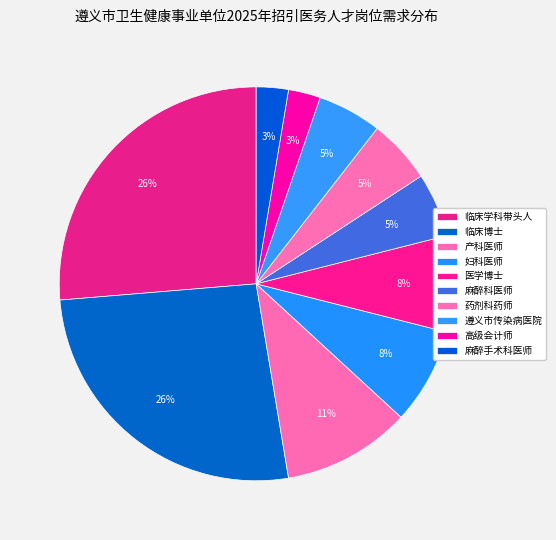

Which category has the smallest portion of the pie?

遵义市第一人民医院-高级会计师